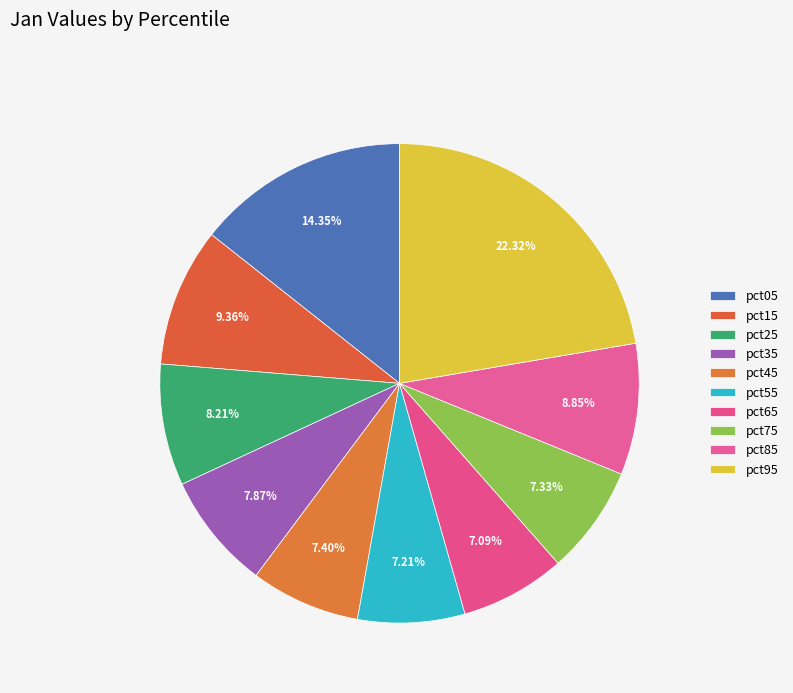

Rank the categories by value from lowest to highest.

pct65, pct55, pct75, pct45, pct35, pct25, pct85, pct15, pct05, pct95